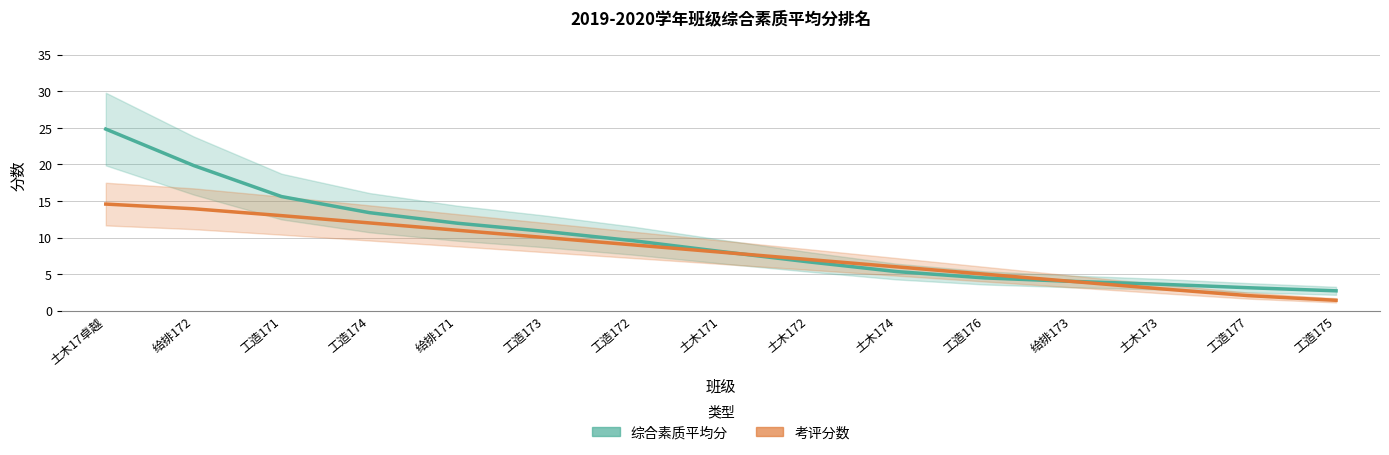

Rank the series by their maximum value, from highest to lowest.

综合素质平均分, 考评分数